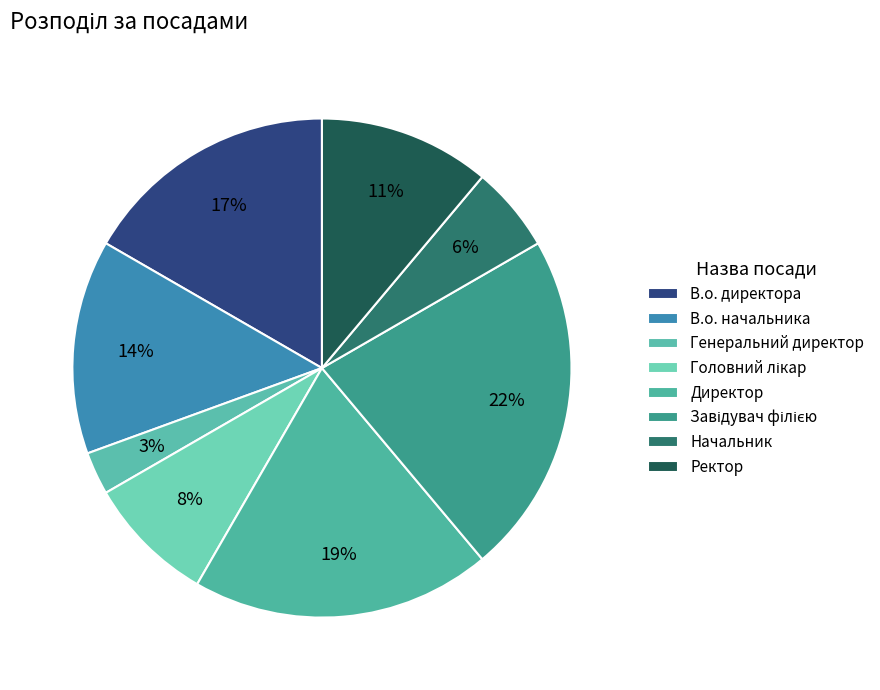

Which category has the smallest portion of the pie?

Генеральний директор